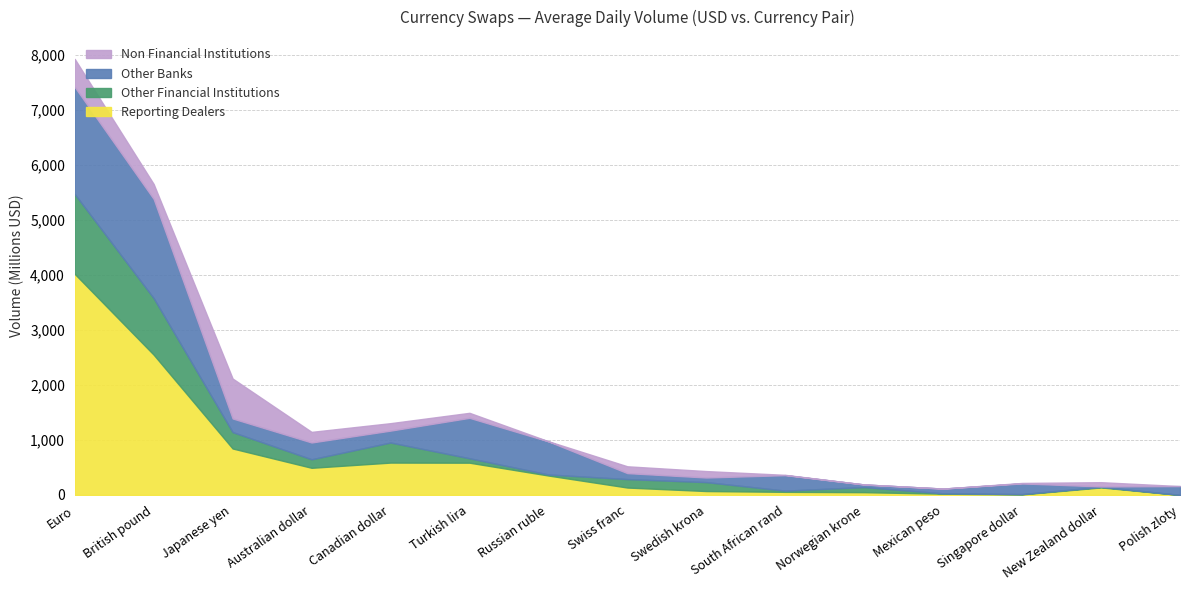

Does the chart display data point markers on the line(s)?

No